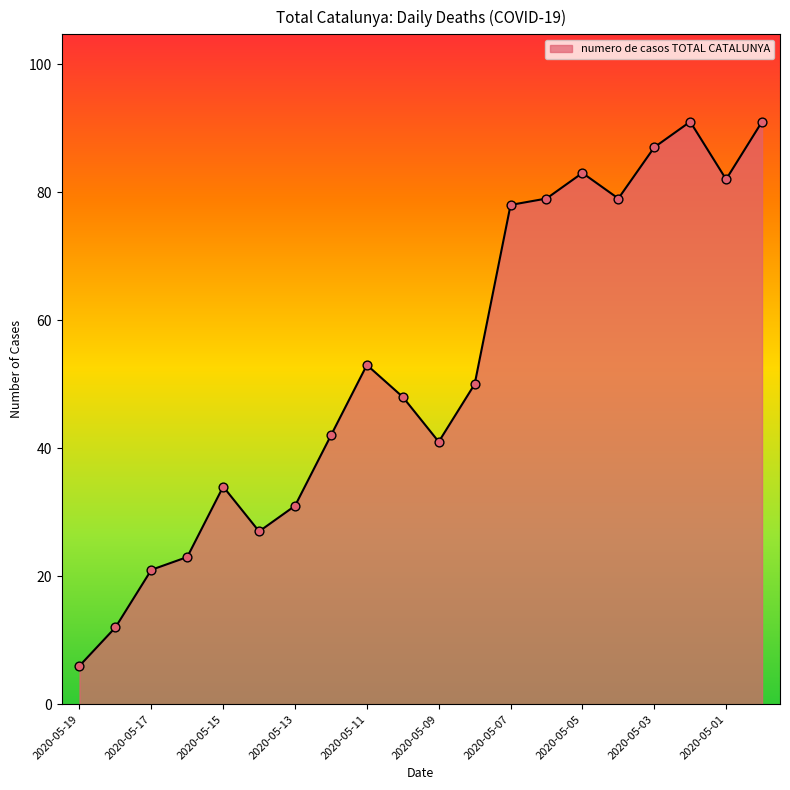

What is the greatest value displayed?

91